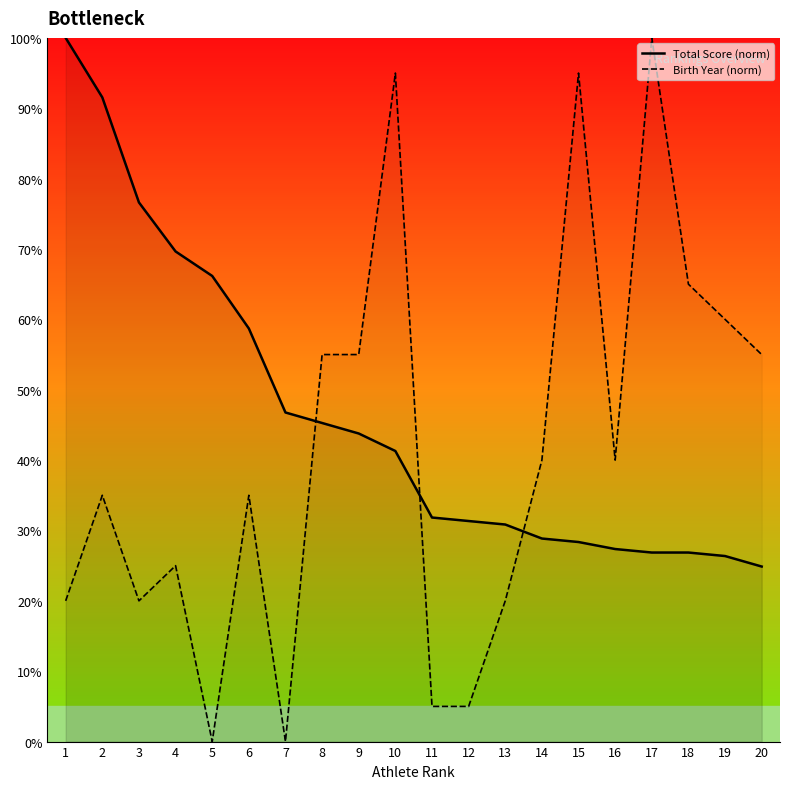

True or false: Birth Year (norm) has a value of 65.0 at 18.

True